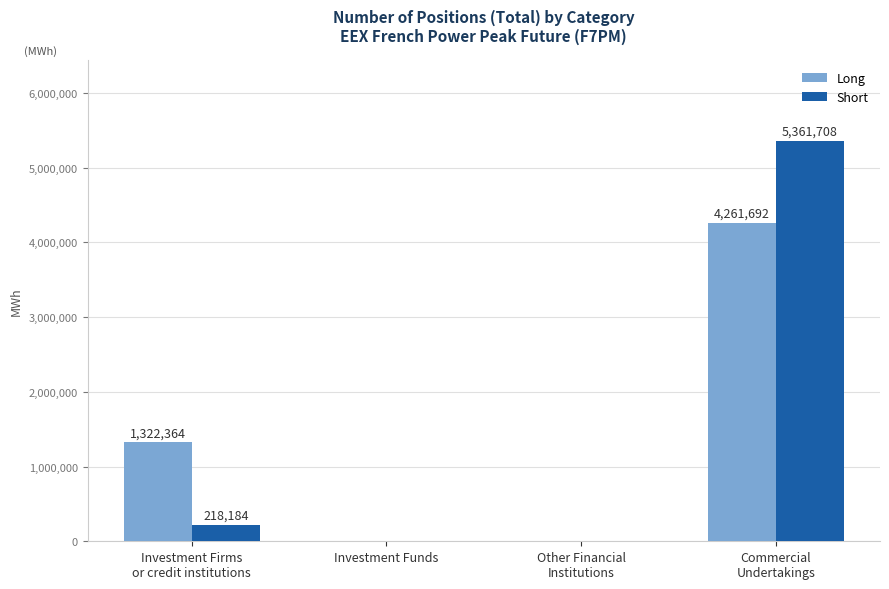

What is the sum of all Short values?

5579892